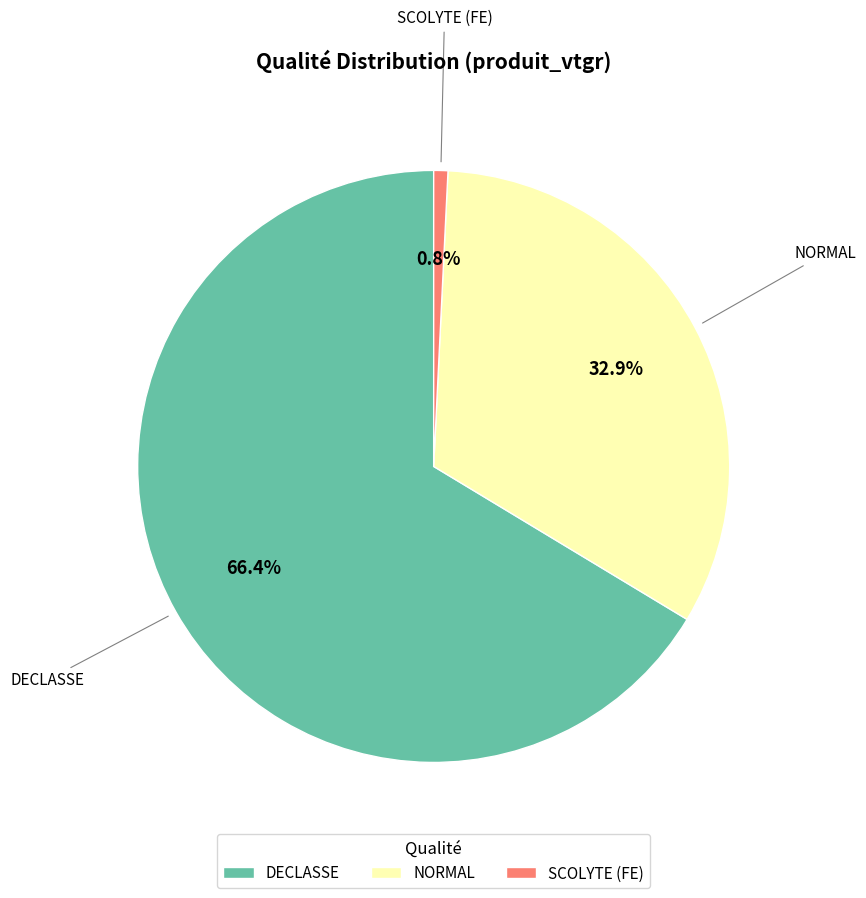

What is the largest slice in the pie chart?

DECLASSE